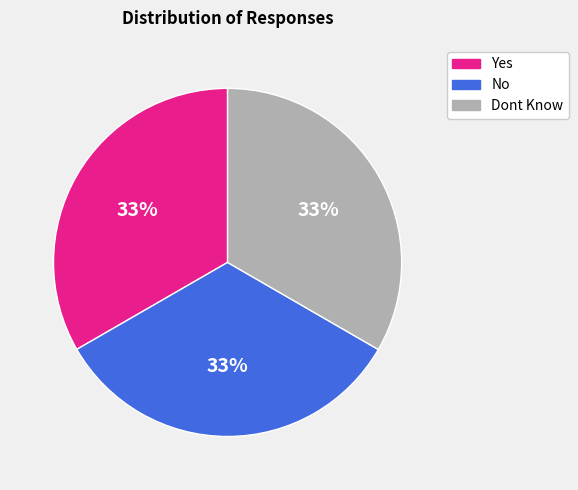

Count the number of slices in the pie.

3